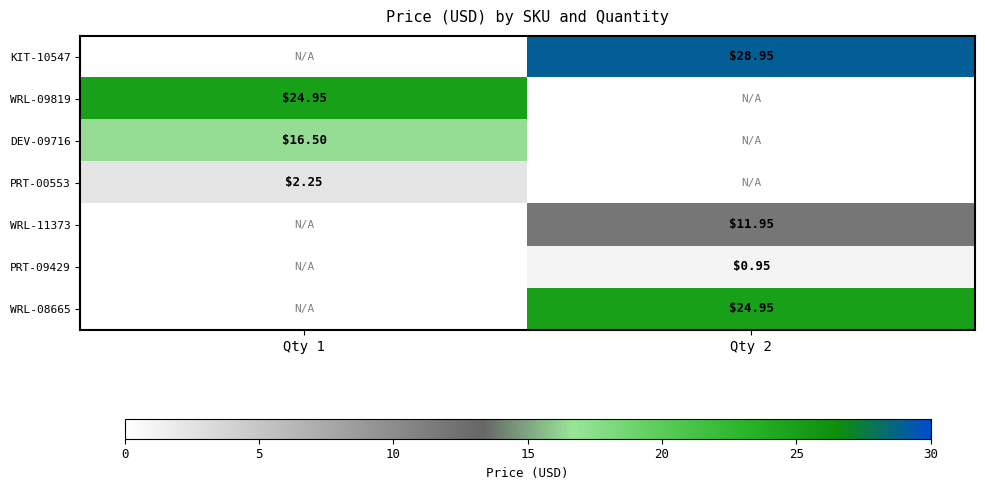

The WRL-11373 series shows 5.5 at Qty 2. True or false?

False